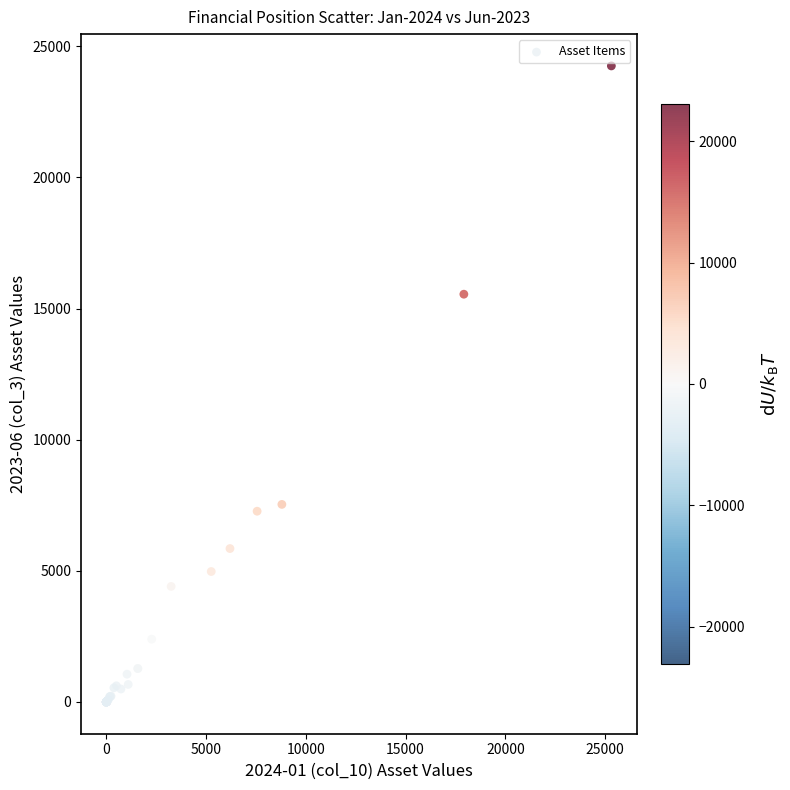

What Y value in the scatter plot is closest to 12126?

15547.9